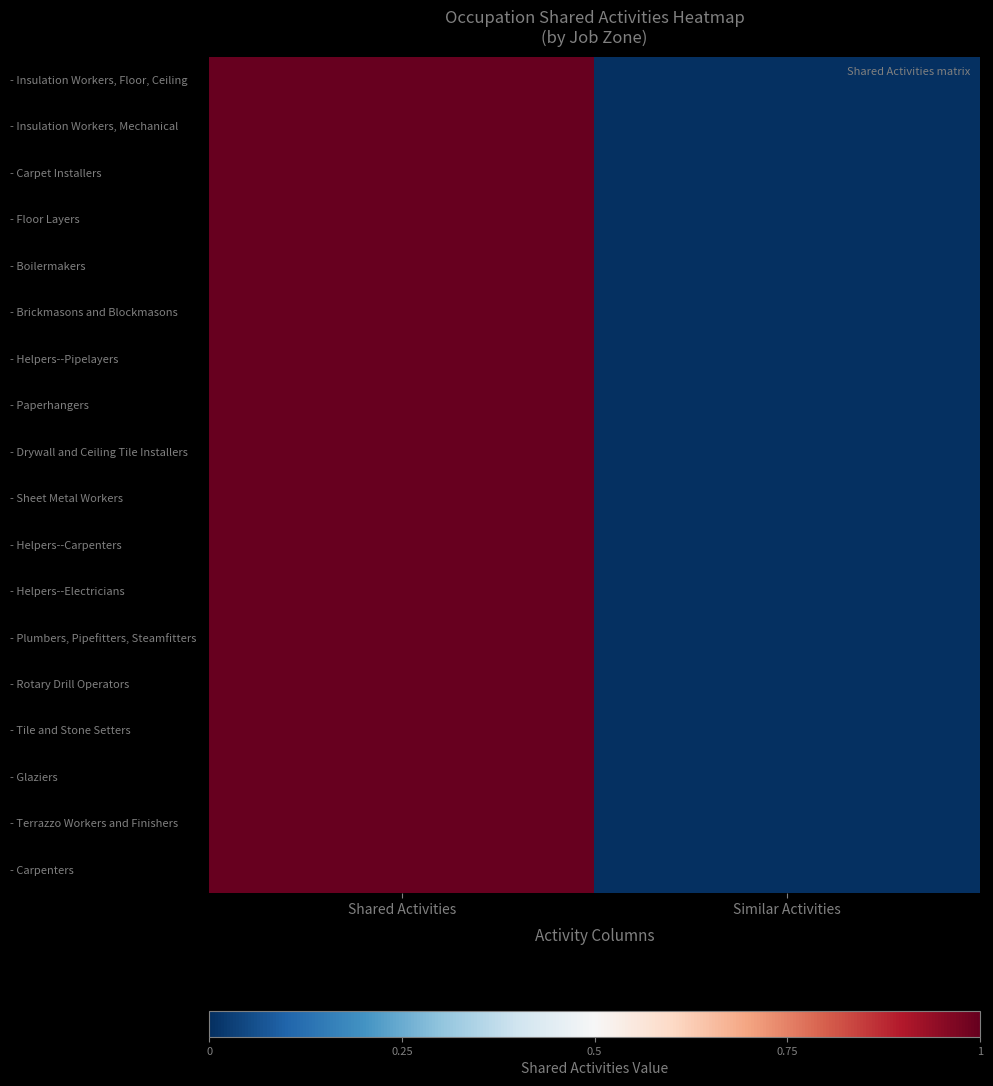

Reading left to right, what are all the values shown in this chart?

- Insulation Workers, Floor, Ceiling: Shared Activities=1	Similar Activities=0
- Insulation Workers, Mechanical: Shared Activities=1	Similar Activities=0
- Carpet Installers: Shared Activities=1	Similar Activities=0
- Floor Layers: Shared Activities=1	Similar Activities=0
- Boilermakers: Shared Activities=1	Similar Activities=0
- Brickmasons and Blockmasons: Shared Activities=1	Similar Activities=0
- Helpers--Pipelayers: Shared Activities=1	Similar Activities=0
- Paperhangers: Shared Activities=1	Similar Activities=0
- Drywall and Ceiling Tile Installers: Shared Activities=1	Similar Activities=0
- Sheet Metal Workers: Shared Activities=1	Similar Activities=0
- Helpers--Carpenters: Shared Activities=1	Similar Activities=0
- Helpers--Electricians: Shared Activities=1	Similar Activities=0
- Plumbers, Pipefitters, Steamfitters: Shared Activities=1	Similar Activities=0
- Rotary Drill Operators: Shared Activities=1	Similar Activities=0
- Tile and Stone Setters: Shared Activities=1	Similar Activities=0
- Glaziers: Shared Activities=1	Similar Activities=0
- Terrazzo Workers and Finishers: Shared Activities=1	Similar Activities=0
- Carpenters: Shared Activities=1	Similar Activities=0